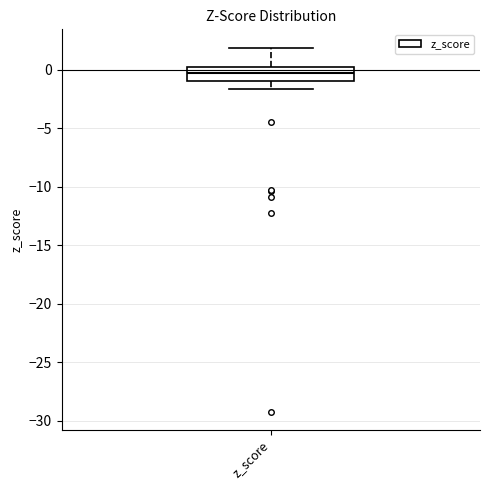

Transcribe this box plot: give where the median line is, the range the box spans, and where the two whiskers end, as read against the y-axis. The values are not printed on the chart, so give them approximately, as read against the axis.

median -0.5, box -1.0 to 0.0, whiskers -1.5 to 2.0